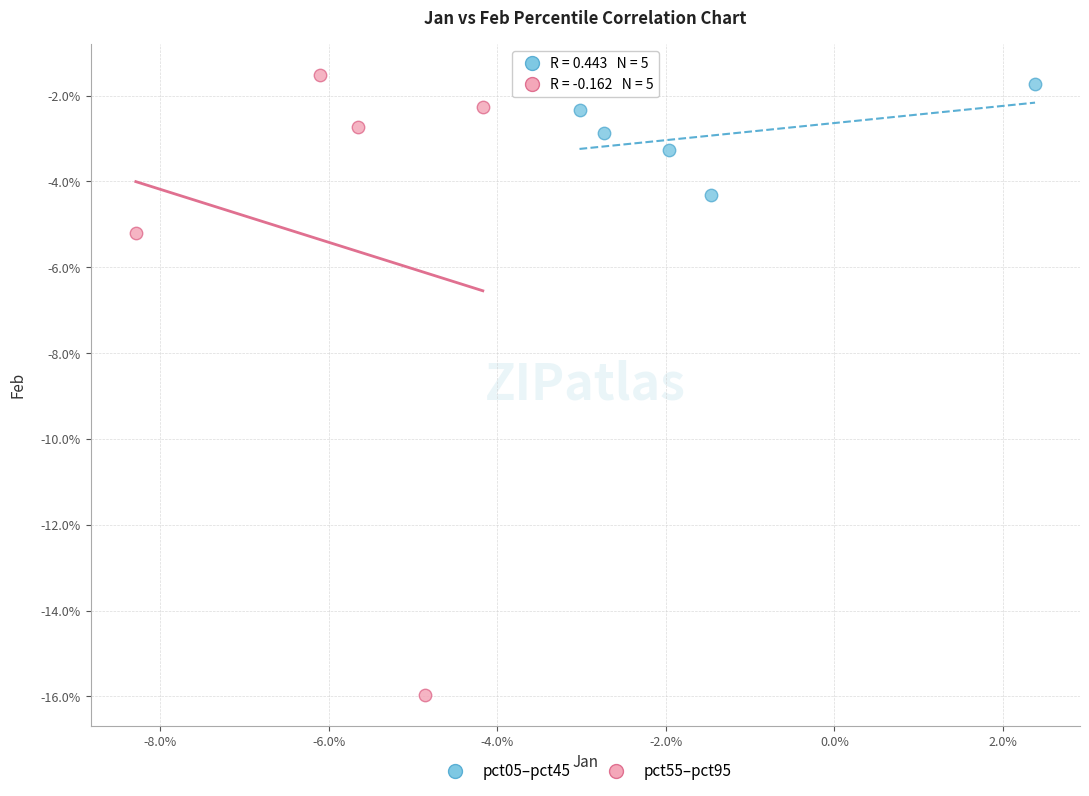

Which series has the widest spread of Y values?

pct55–pct95